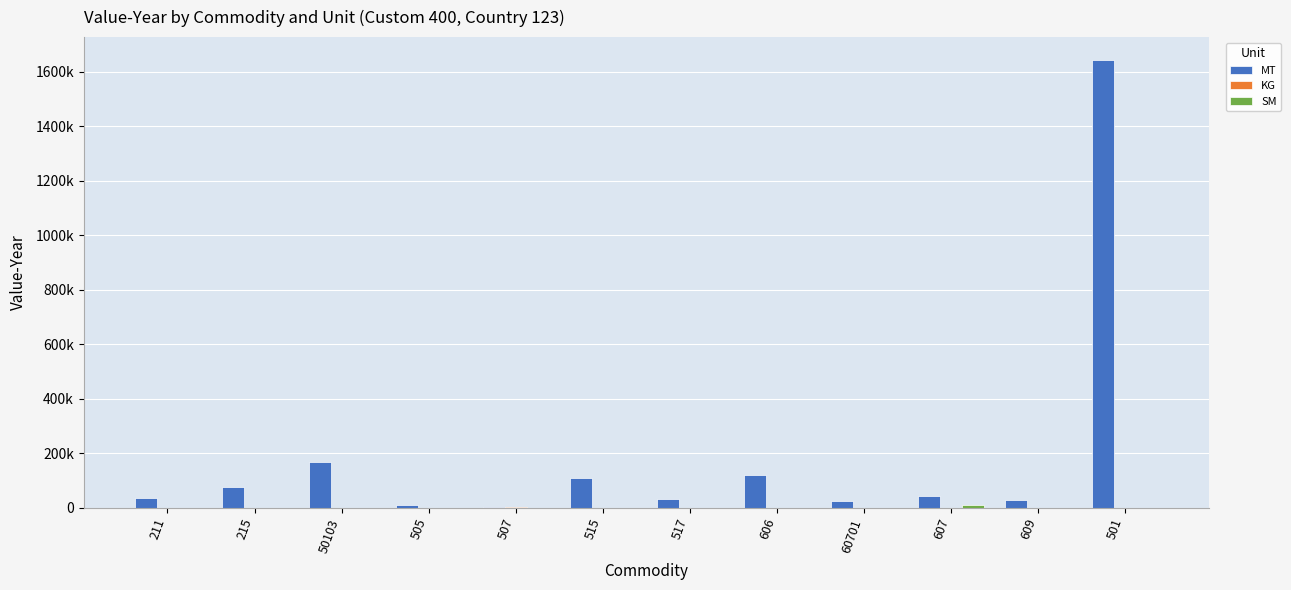

Are the bars grouped side by side (vs. stacked)?

Yes